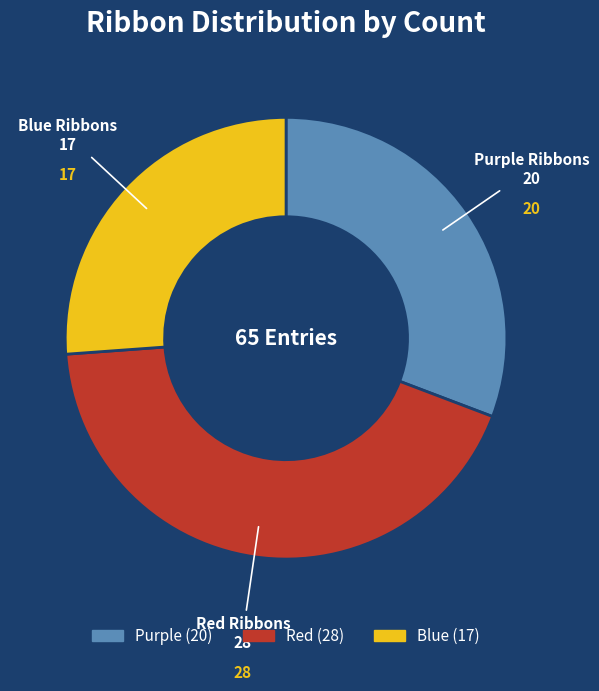

Does Purple account for over 50% of the chart?

No